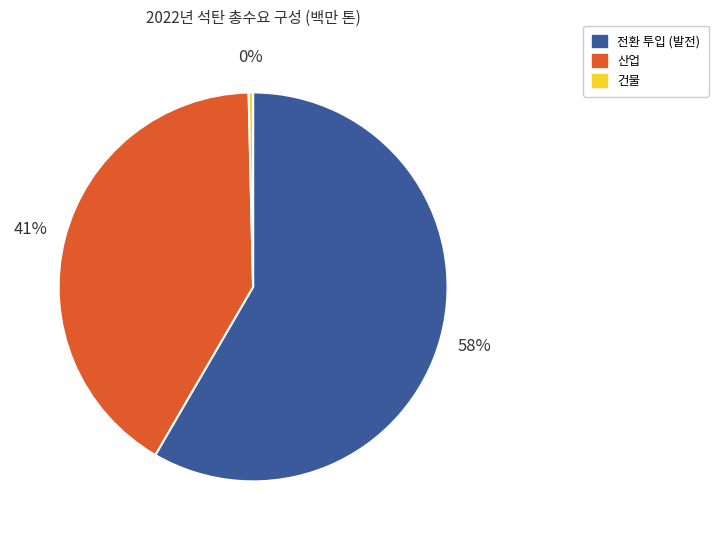

How many slices are in this pie chart?

3